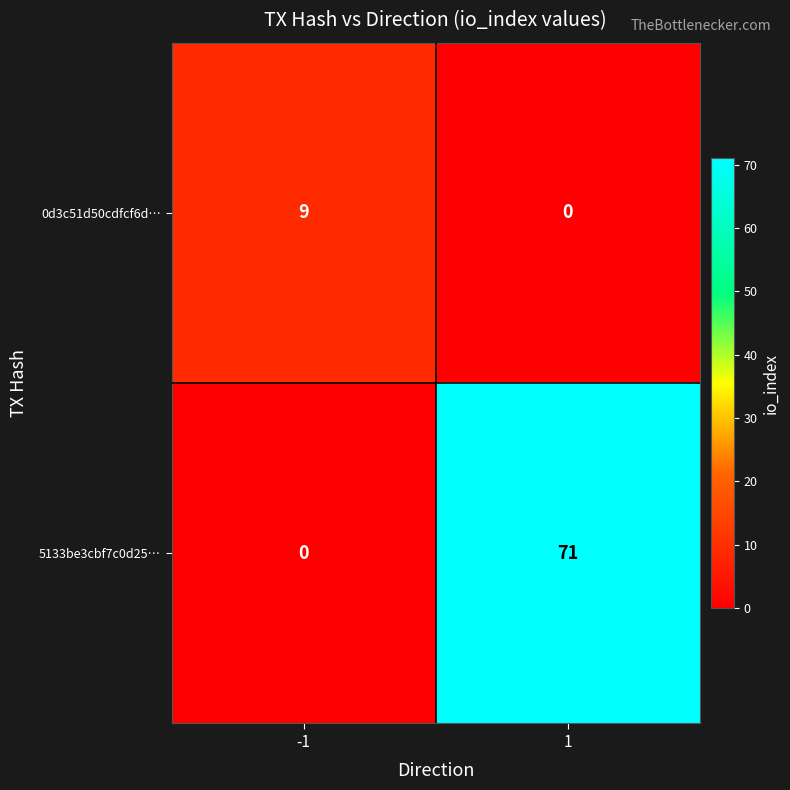

The 0d3c51d50cdfcf6d… series shows 15 at -1. True or false?

False